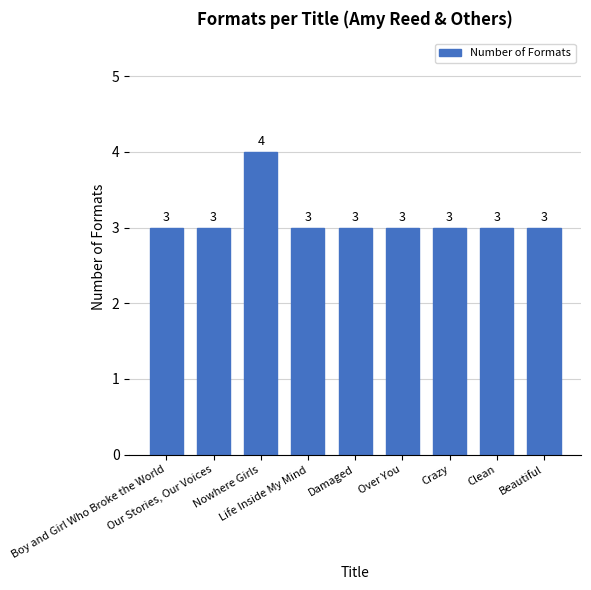

What is the label of the 9th bar from the left?

Beautiful